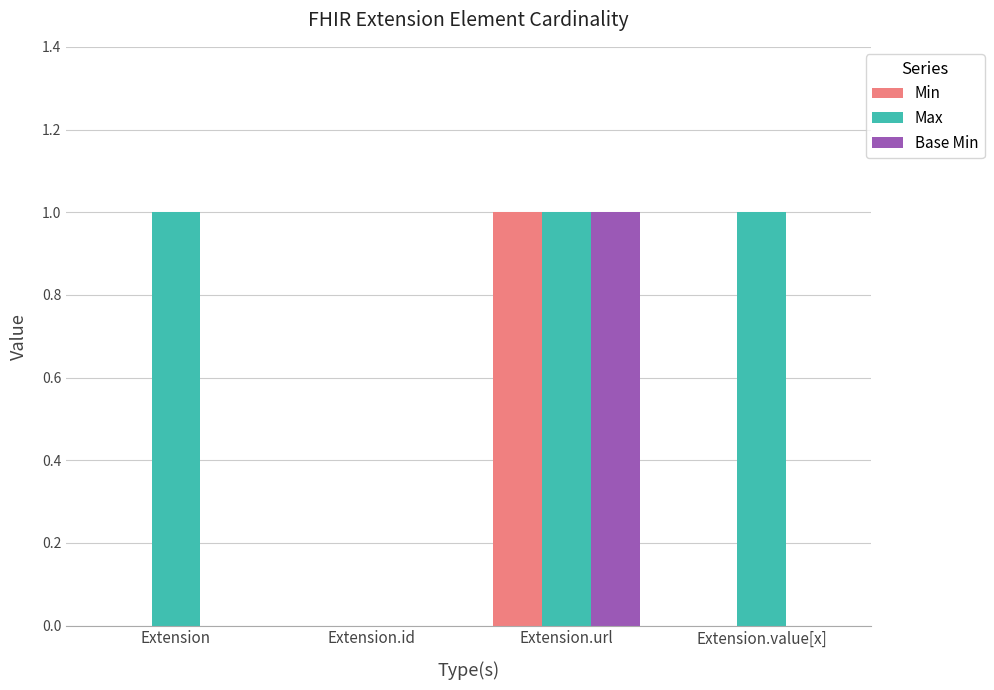

Is it true that Min equals 1 at Extension.url?

True